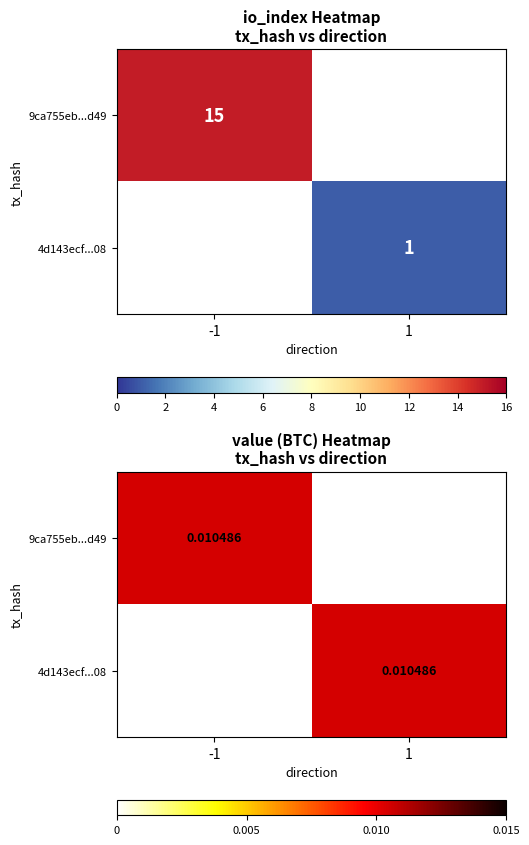

List the labels in order of 9ca755eb...d49 value, largest first.

-1, 1